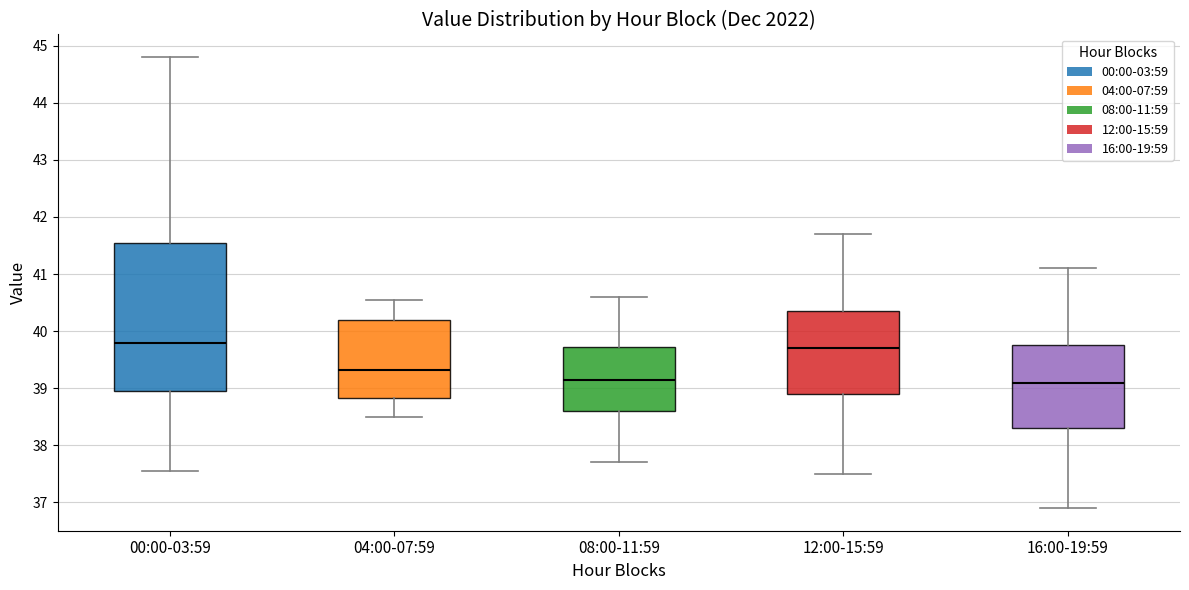

Reading left to right, transcribe this box plot: for each box, give where its median line is, the range the box spans, and where its two whiskers end, as read against the y-axis. The values are not printed on the chart, so give them approximately, as read against the axis.

00:00-03:59: median 39.8, box 39.0 to 41.5, whiskers 37.6 to 44.8
04:00-07:59: median 39.3, box 38.8 to 40.2, whiskers 38.5 to 40.6
08:00-11:59: median 39.2, box 38.6 to 39.7, whiskers 37.7 to 40.6
12:00-15:59: median 39.7, box 38.9 to 40.4, whiskers 37.5 to 41.7
16:00-19:59: median 39.1, box 38.3 to 39.8, whiskers 36.9 to 41.1